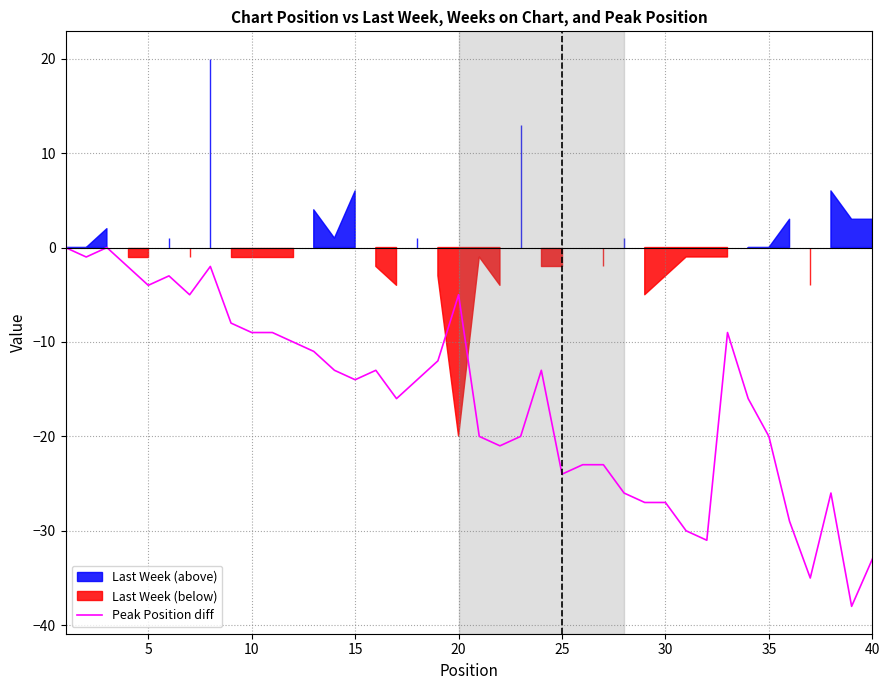

What is the minimum value for Peak Position diff?

-38